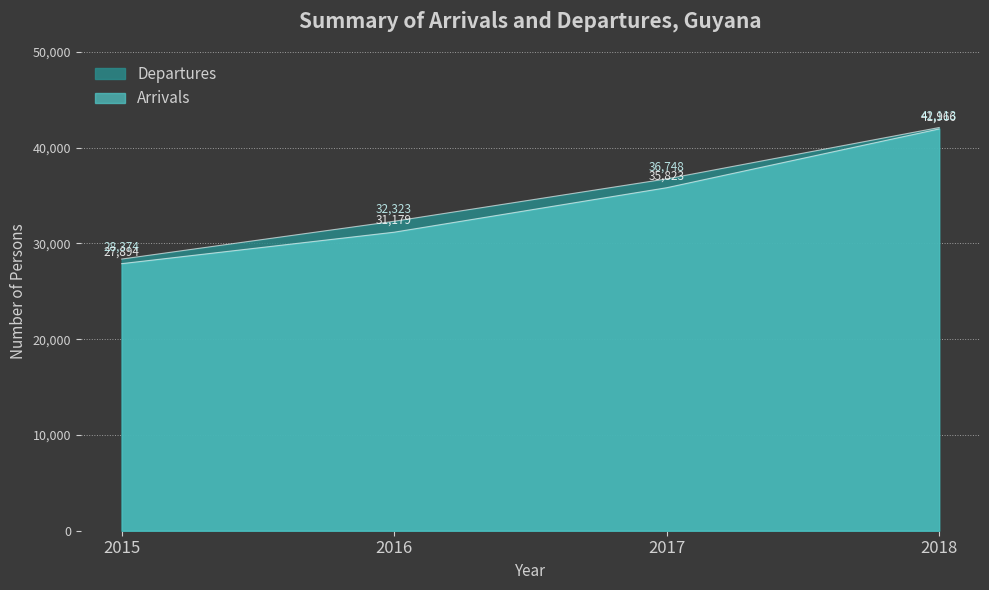

True or false: Arrivals has a value of 73812 at 2018.

False